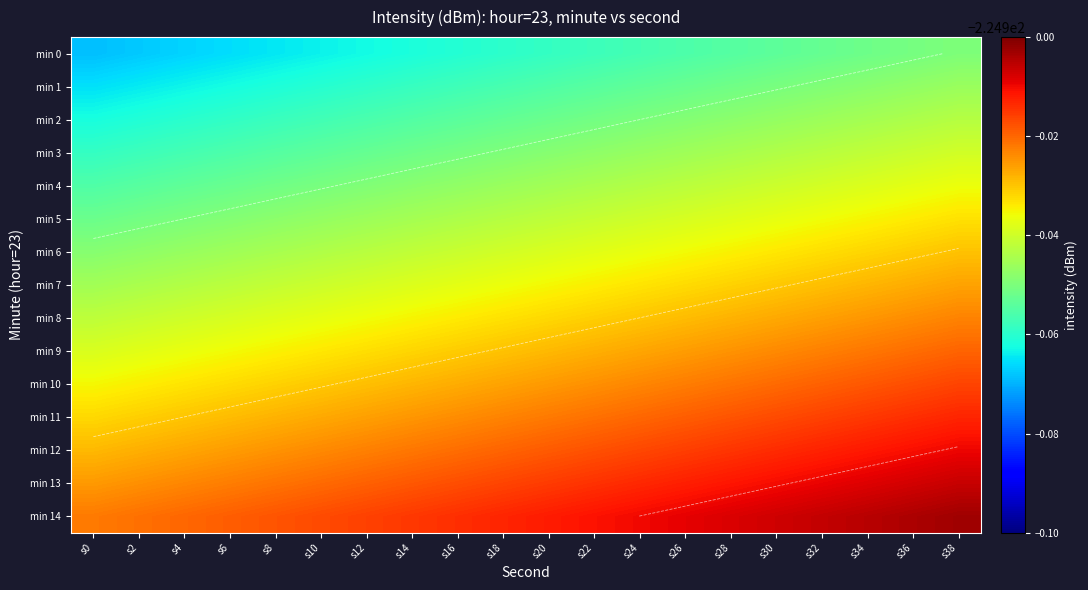

Which category has the highest value across all series?

s38